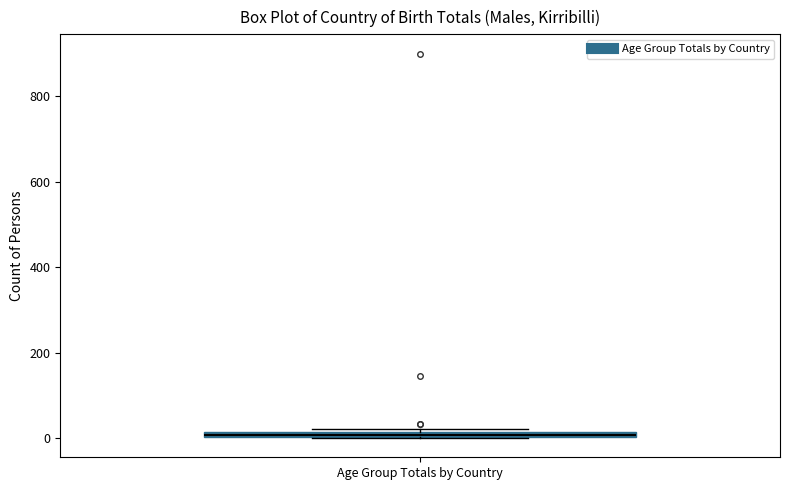

Where is the upper edge of the box for Age Group Totals by Country on the y-axis? The values are not printed on the chart, so give them approximately, as read against the axis.

20